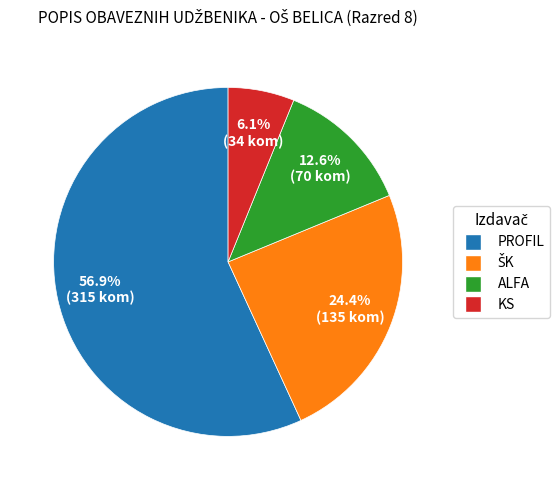

Count the number of slices in the pie.

4